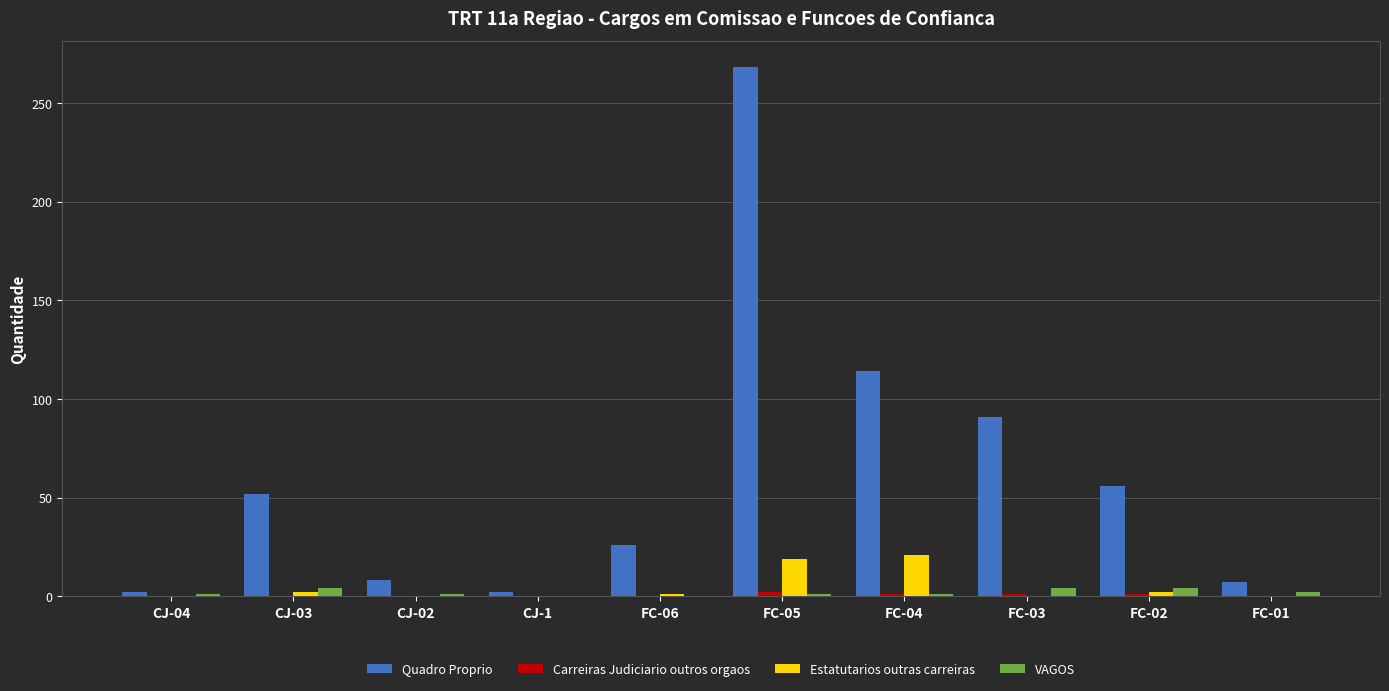

At which label is Quadro Proprio closest to 135?

FC-04